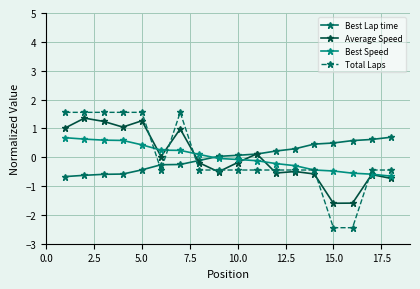

At how many categories does at least one series exceed -1?

18